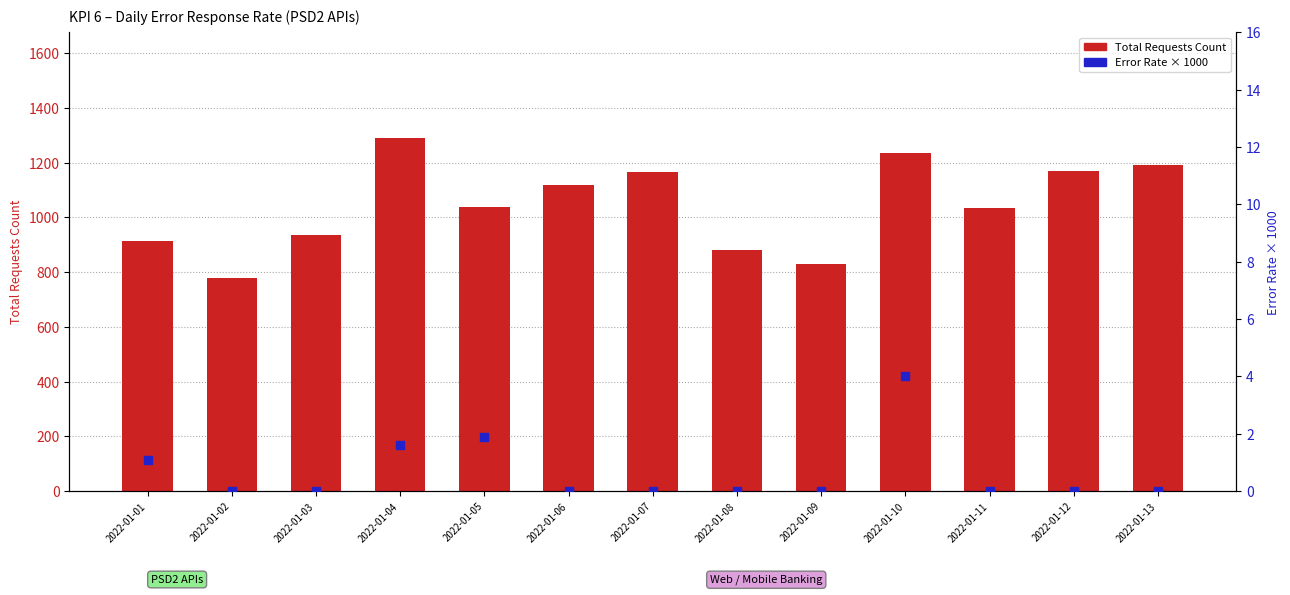

Is the value of PSD2 Error Rate (x1000) at 2022-01-11 greater than the value of Total Requests Count at 2022-01-06?

No